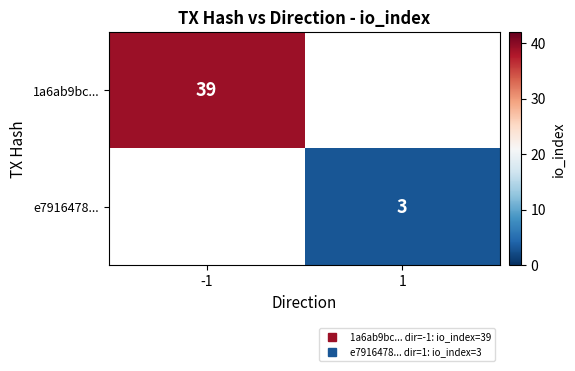

Is the value of e7916478... at 1 greater than the value of 1a6ab9bc... at -1?

No